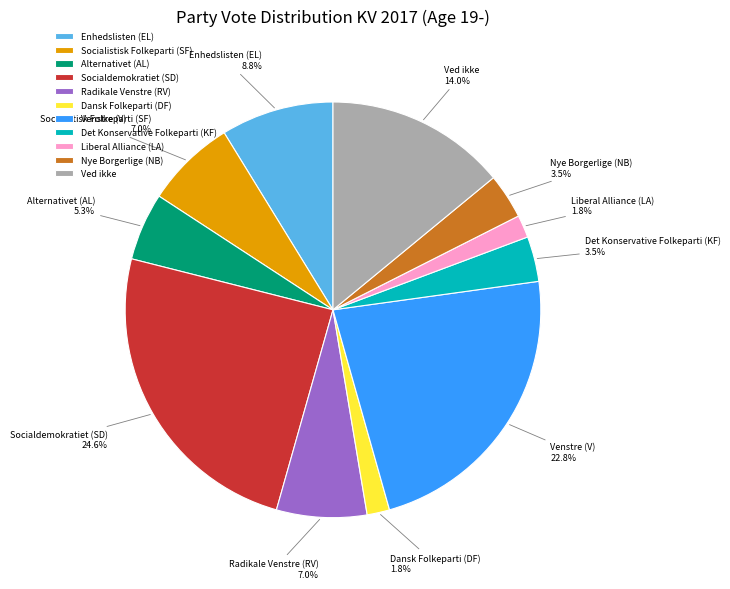

To the nearest percent, what is the difference between the largest and smallest slice percentages?

23%